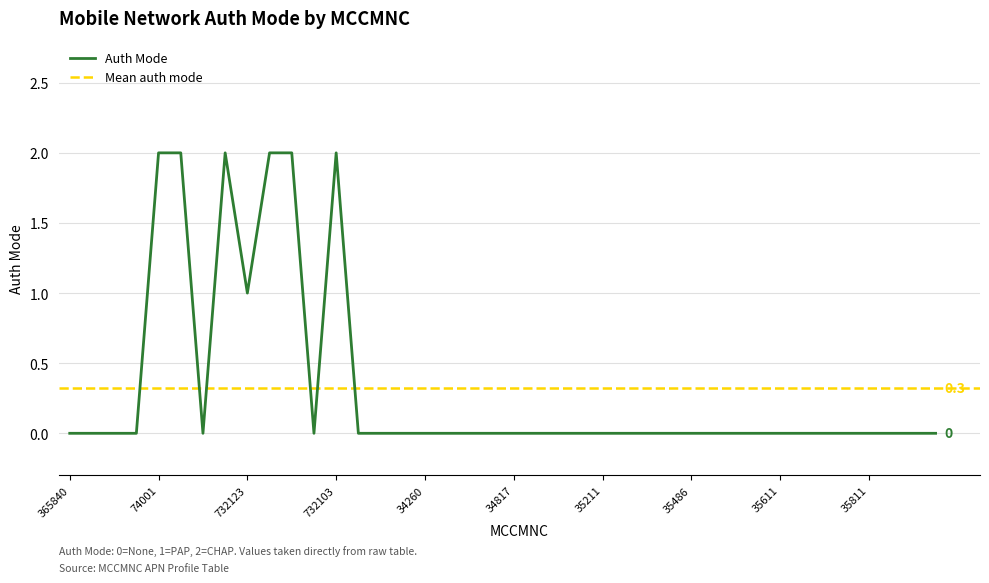

Which has a higher value, 35211 or 74001?

74001